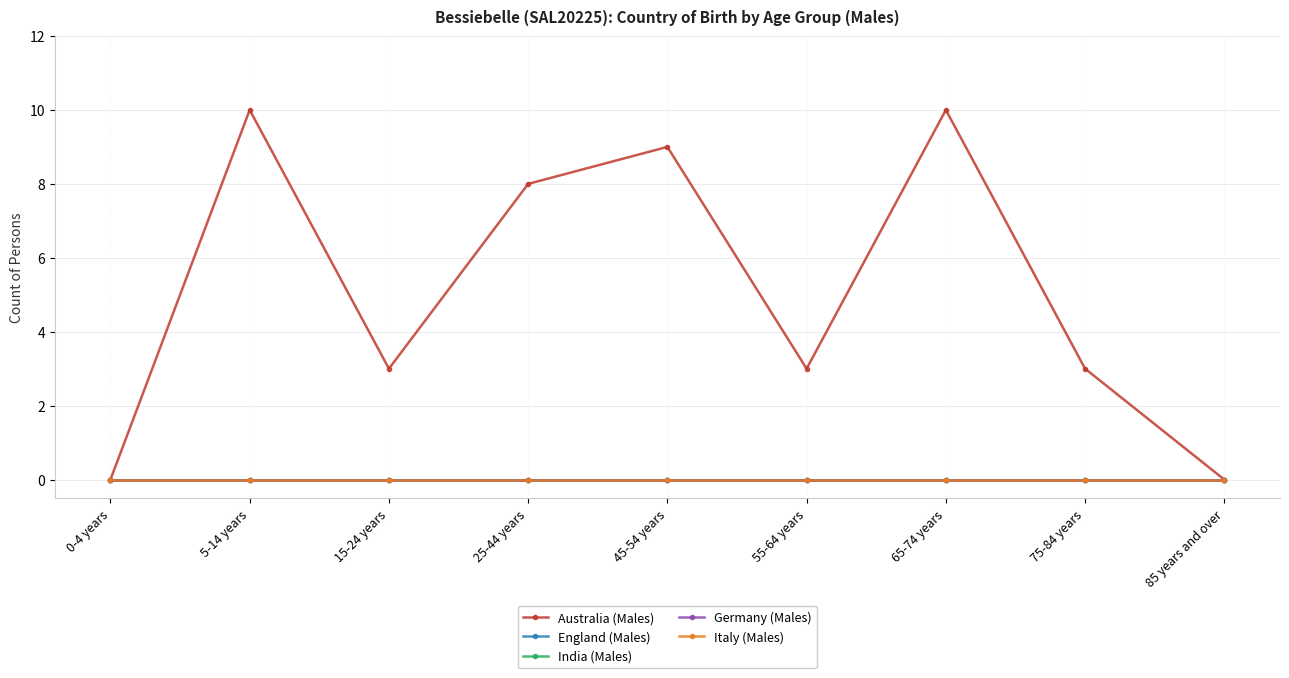

At how many categories does at least one series exceed 0?

7